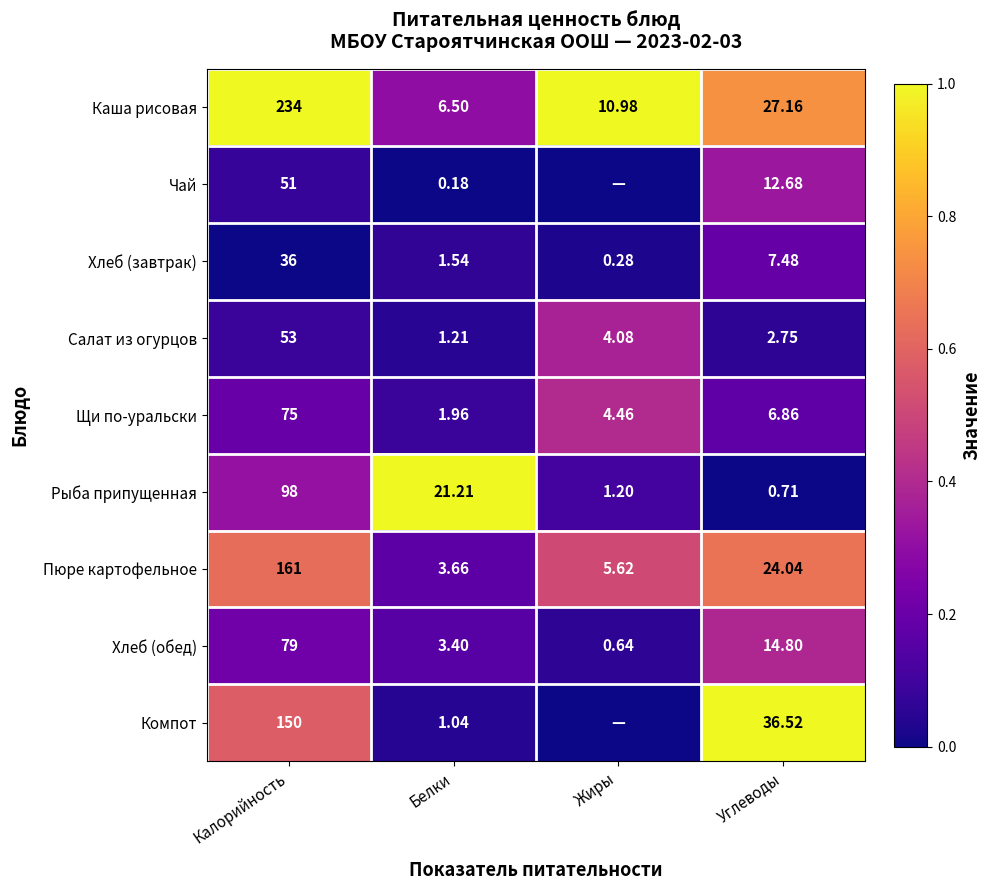

Is the value of Хлеб (обед) at Углеводы greater than the value of Хлеб (завтрак) at Жиры?

Yes